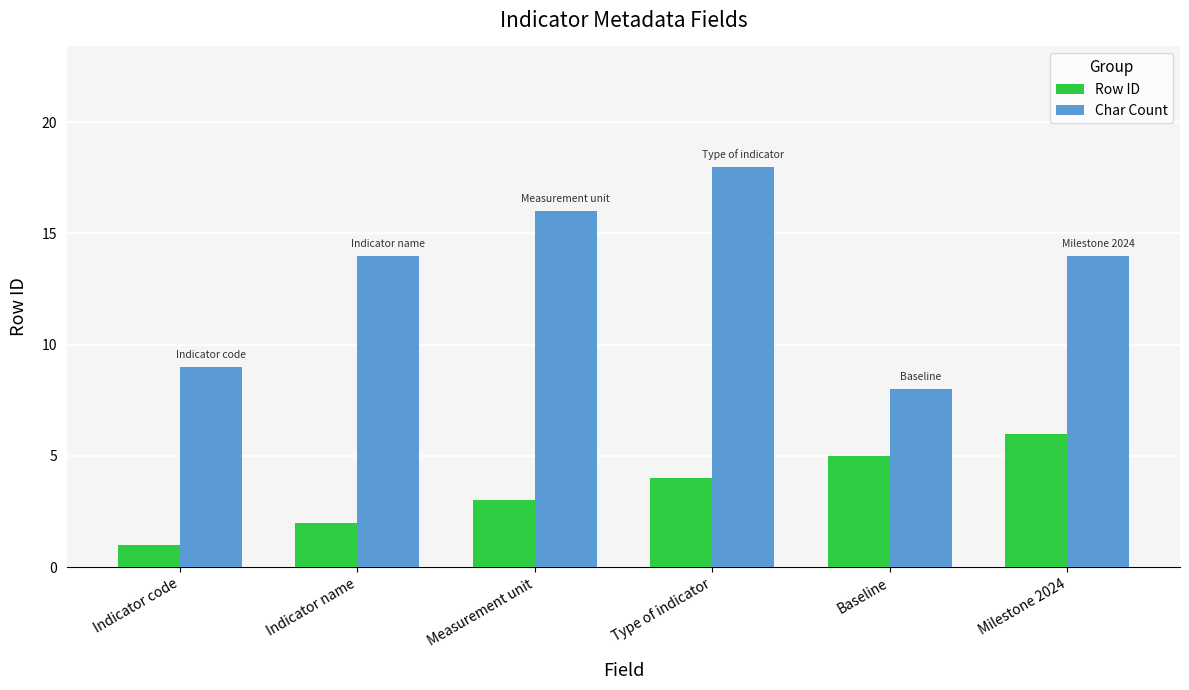

What is the minimum value for Row ID?

1